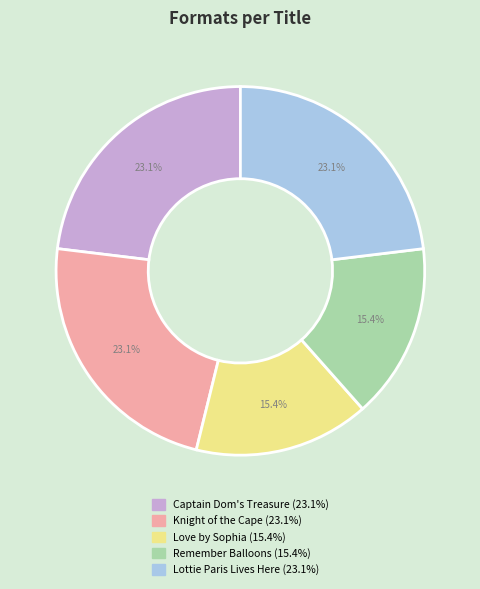

To the nearest percent, what is the difference between the Remember Balloons and Lottie Paris Lives Here slice percentages?

8%